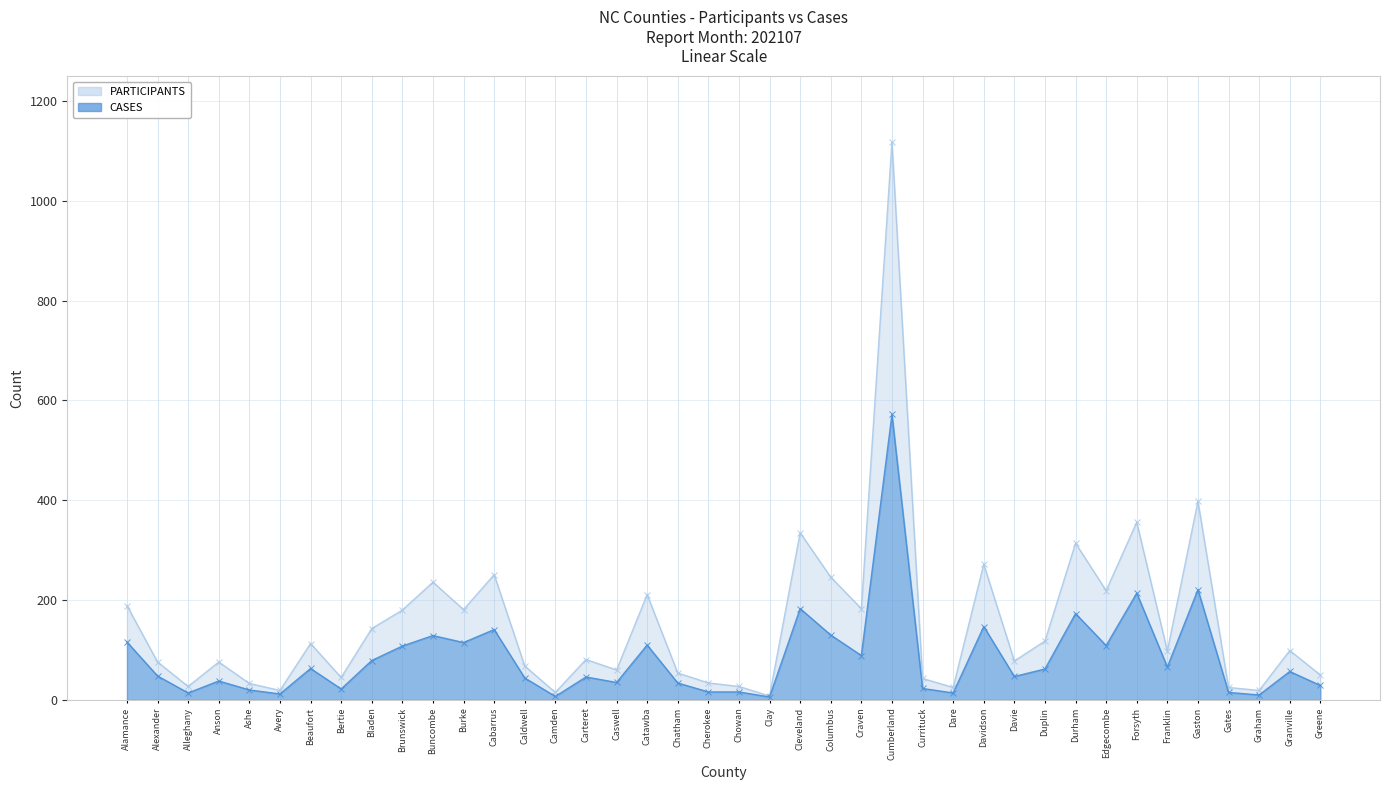

What is the average value of the CASES series?

84